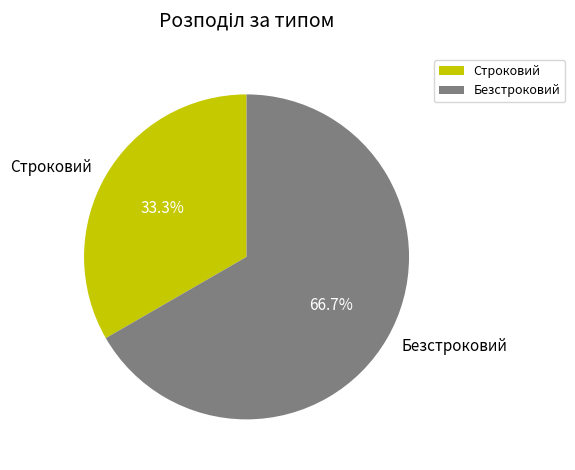

The Строковий slice represents 48% of the pie. True or false?

False